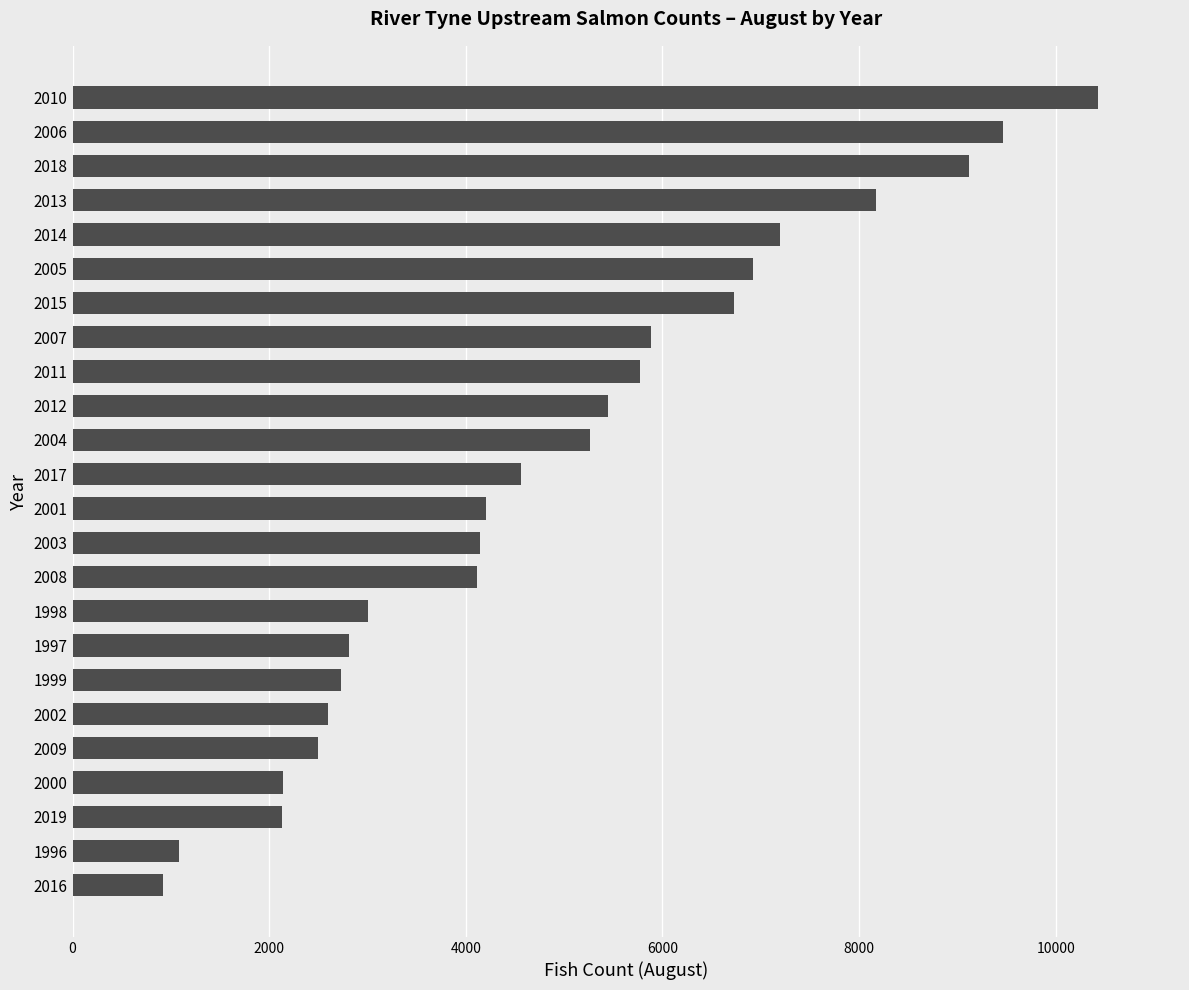

Count the number of data series in this chart.

1